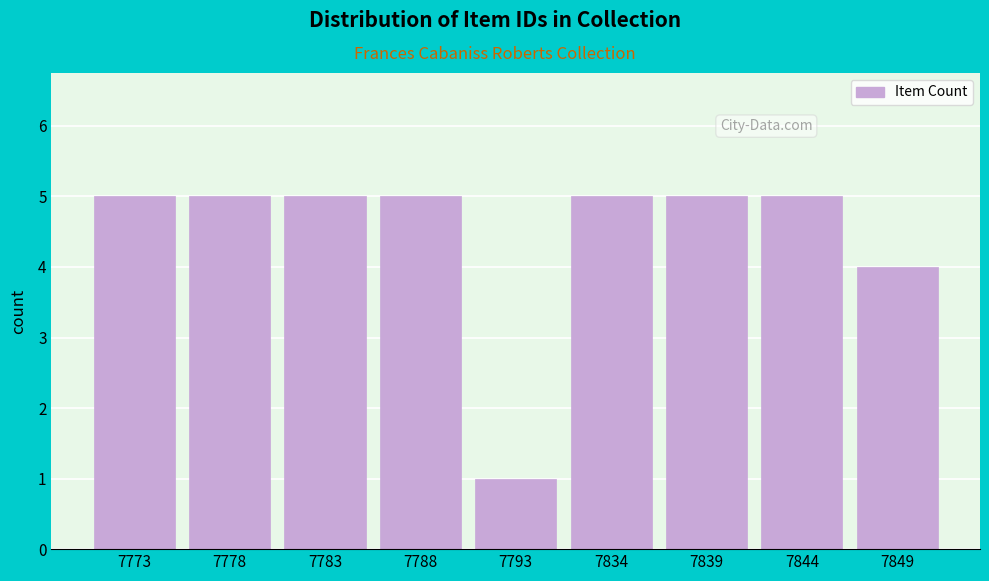

Reading left to right, extract all data points from this chart.

7773=5	7778=5	7783=5	7788=5	7793=1	7834=5	7839=5	7844=5	7849=4